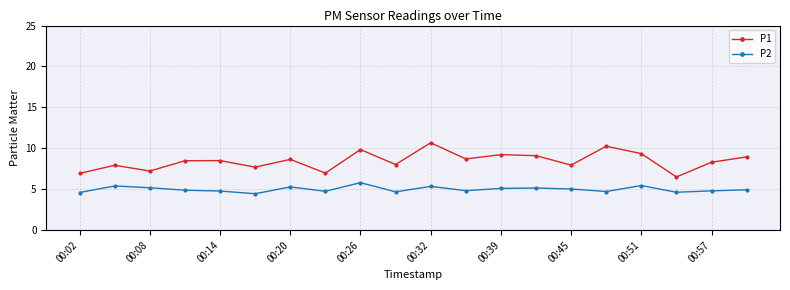

True or false: P1 and P2 intersect in this chart.

False